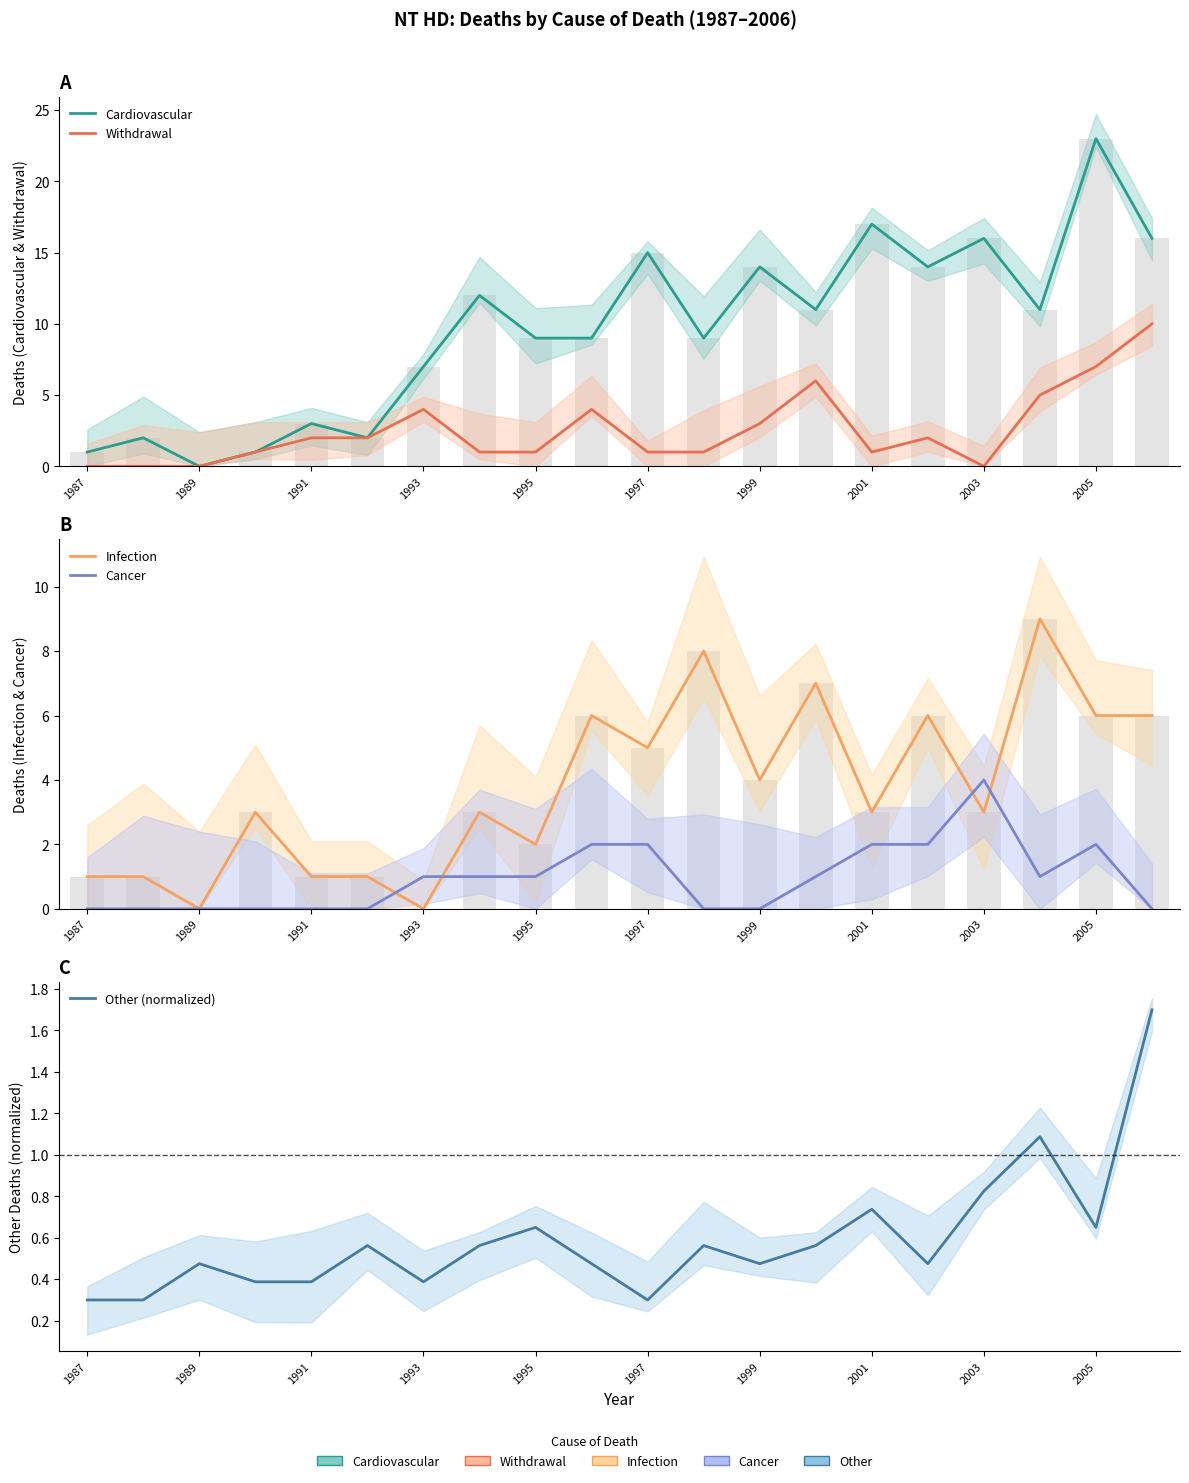

How many values in the Cardiovascular series are below 11?

10